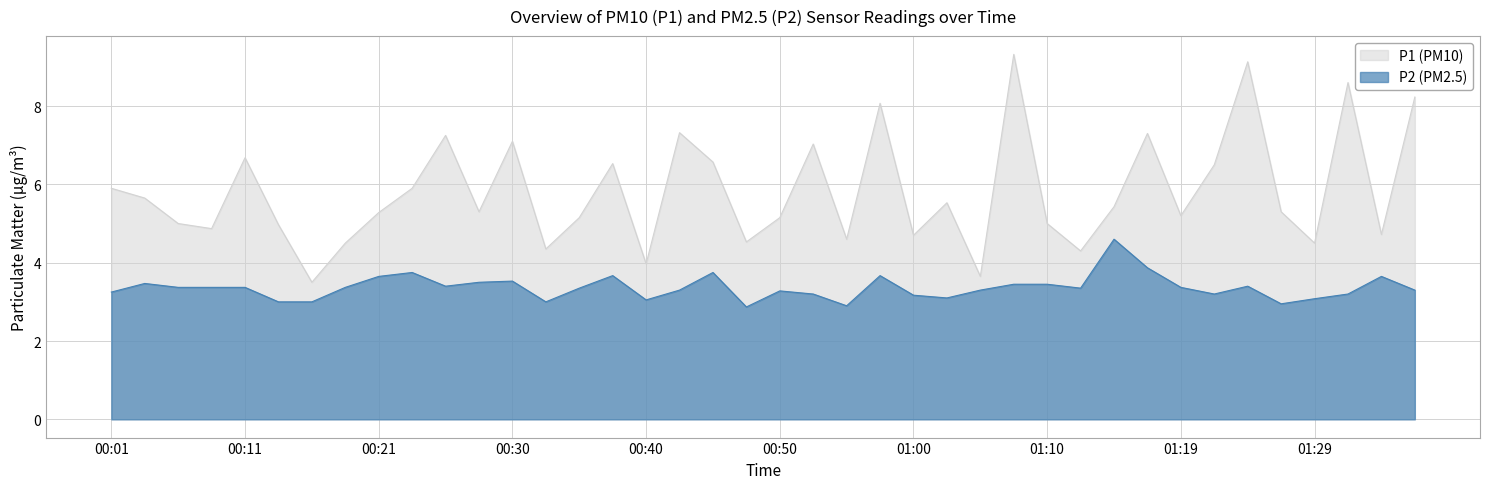

What is the sum of all P1 values?

232.6